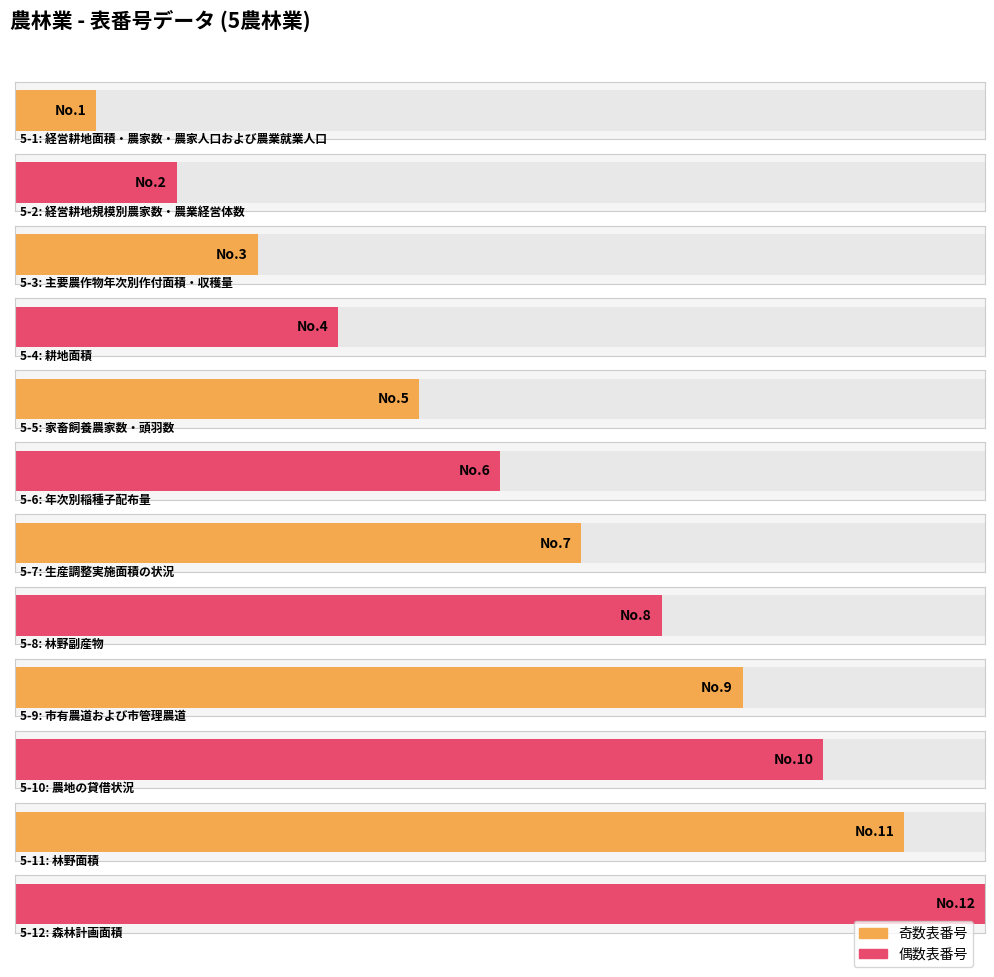

Count the number of values greater than 7.

5